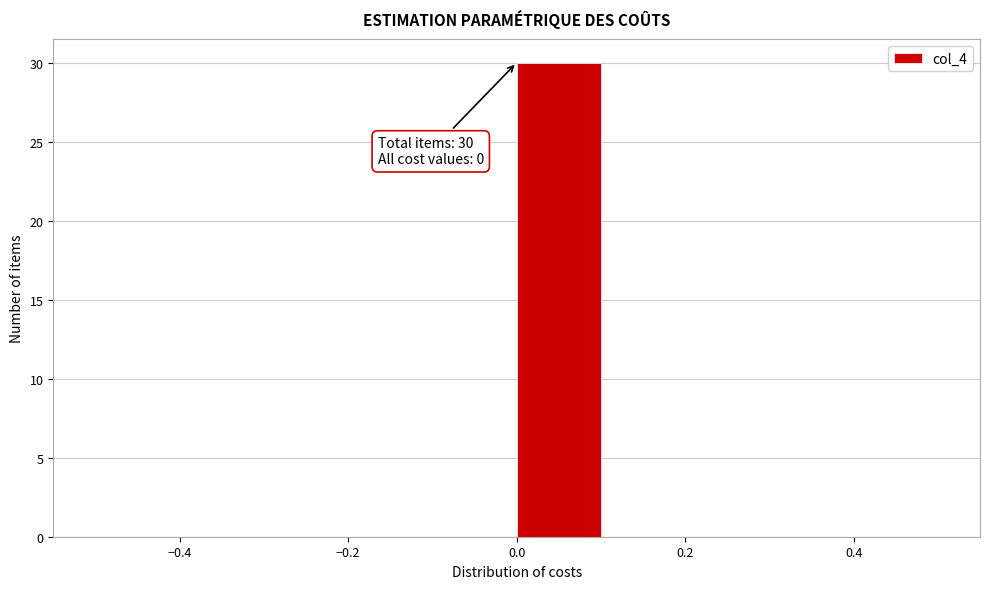

Over which range of the x-axis is the bar tallest?

0.0 to 0.1